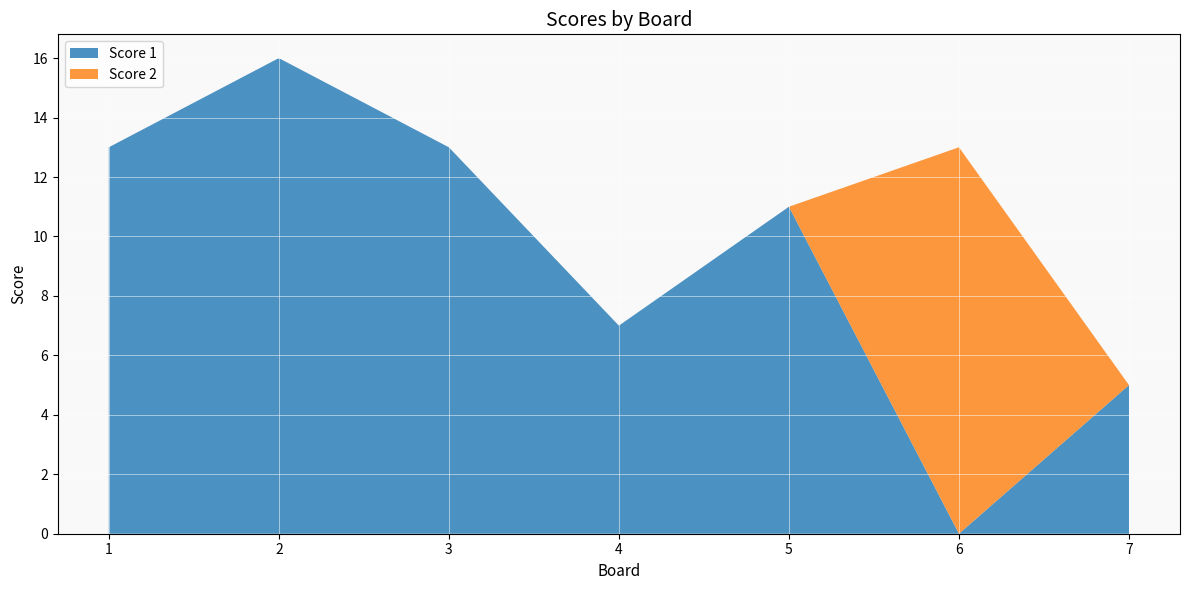

Reading left to right, what are all the values shown in this chart?

Score 1: 13	16	13	7	11	0	5
Score 2: 0	0	0	0	0	13	0